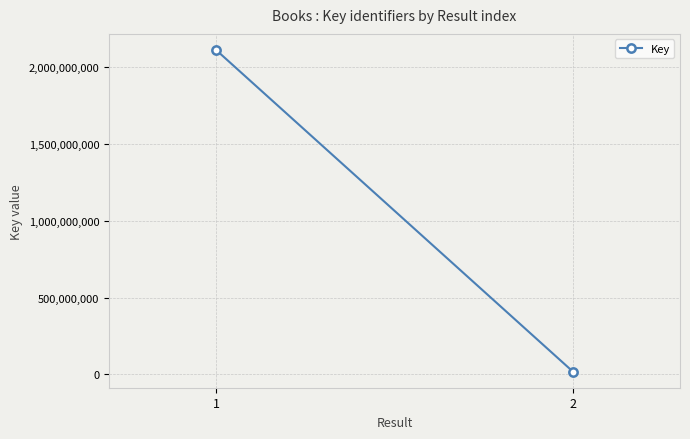

Reading left to right, extract all data points from this chart.

2112056382	18545902